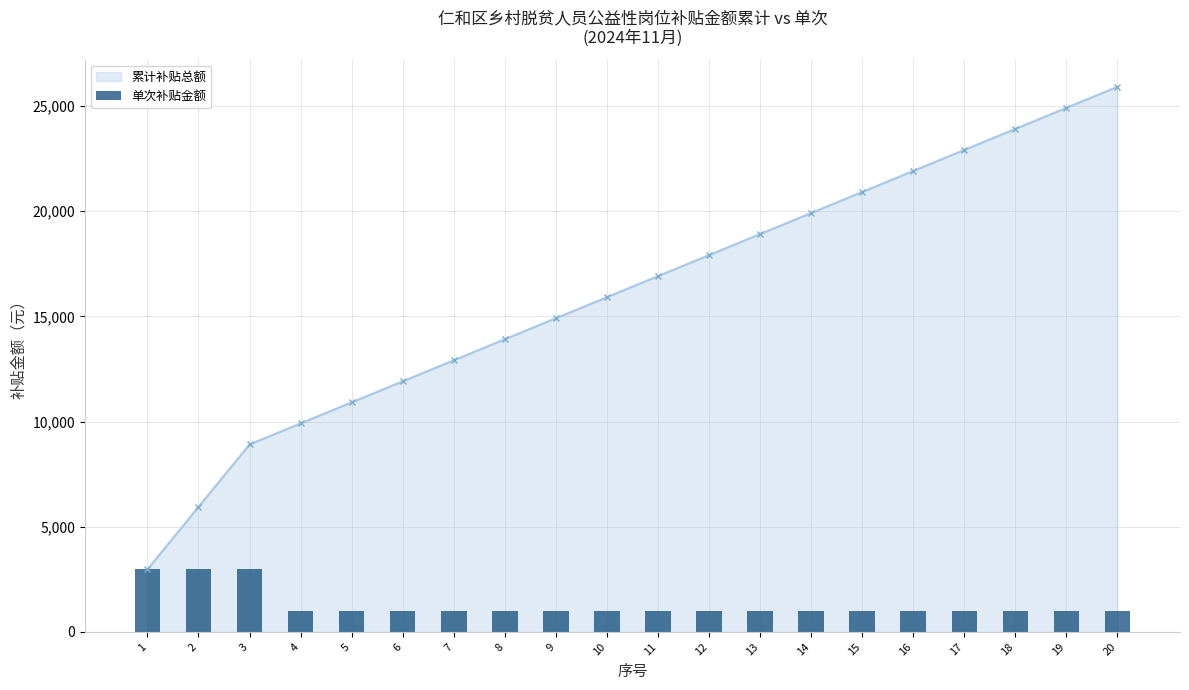

True or false: the data shows 4866 at 2.

False